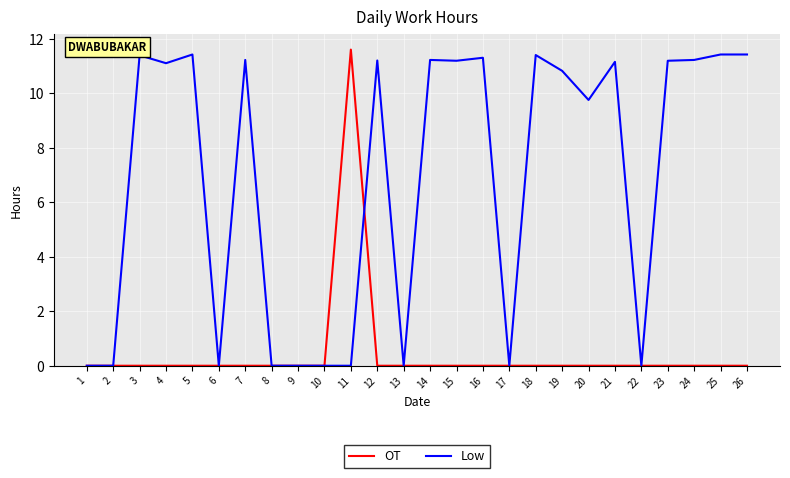

What value does the Low series have at 14?

11.2